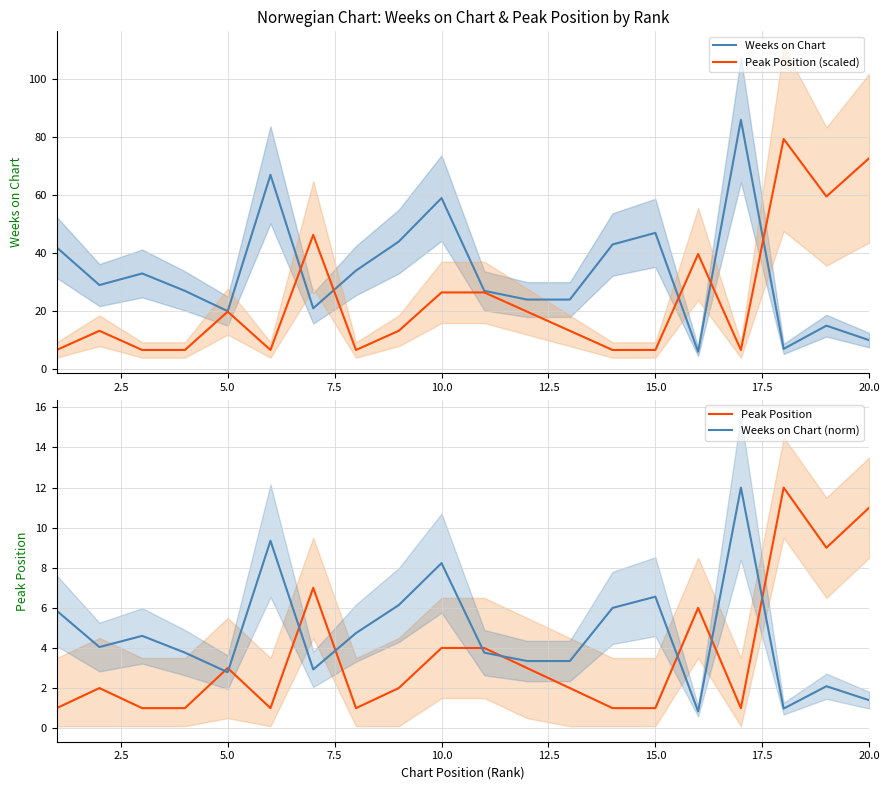

True or false: Peak Position and Weeks on Chart (norm) intersect in this chart.

True